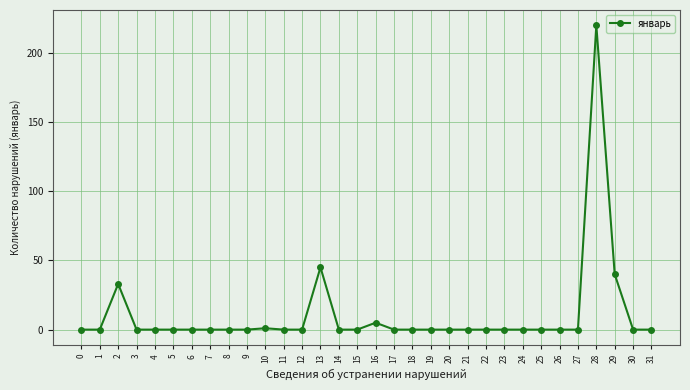

Reading left to right, list all the values displayed in this chart.

0	0	33	0	0	0	0	0	0	0	1	0	0	45	0	0	5	0	0	0	0	0	0	0	0	0	0	0	220	40	0	0